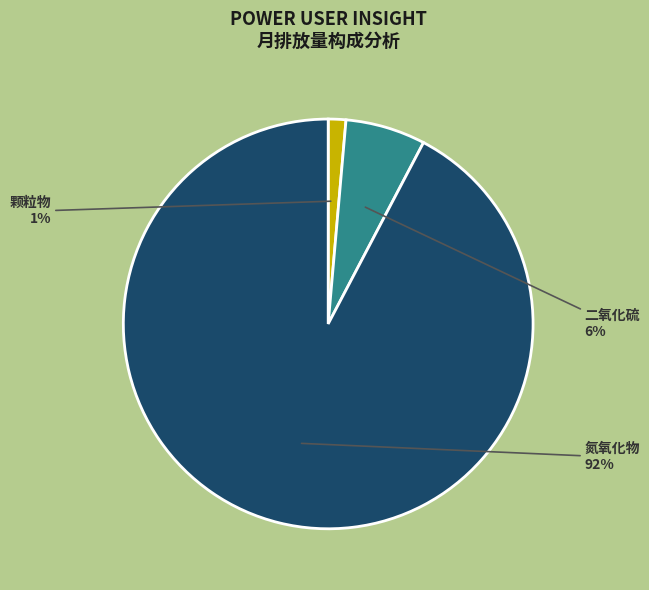

What percentage is the 二氧化硫 slice, to the nearest percent?

6%